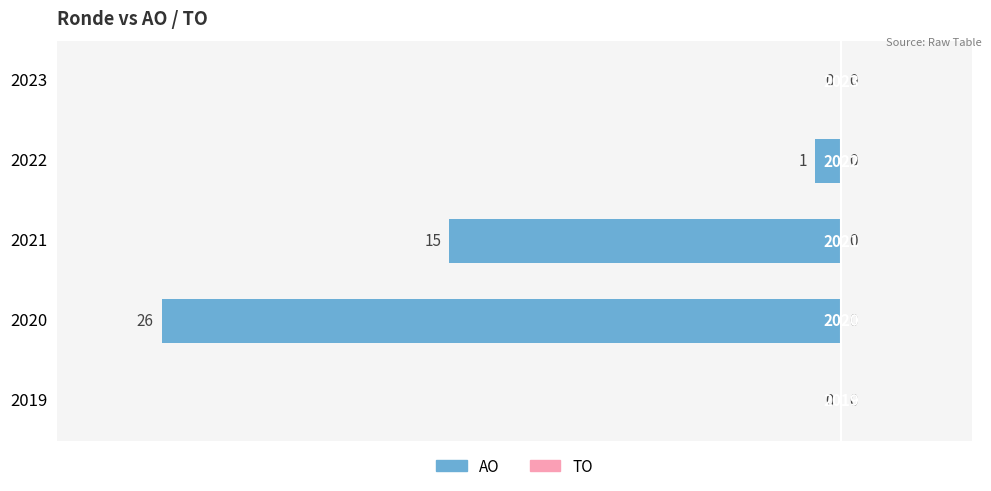

Does the chart contain any negative values?

Yes